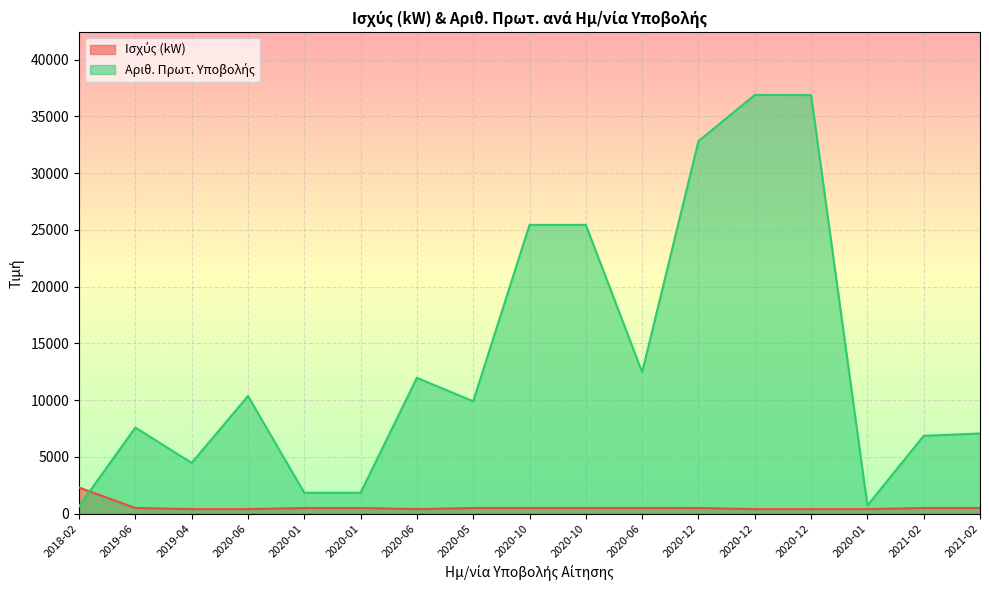

Which series ends up on top after the final intersection of Αριθ. Πρωτ. and Ισχύς (kW)?

Αριθ. Πρωτ.